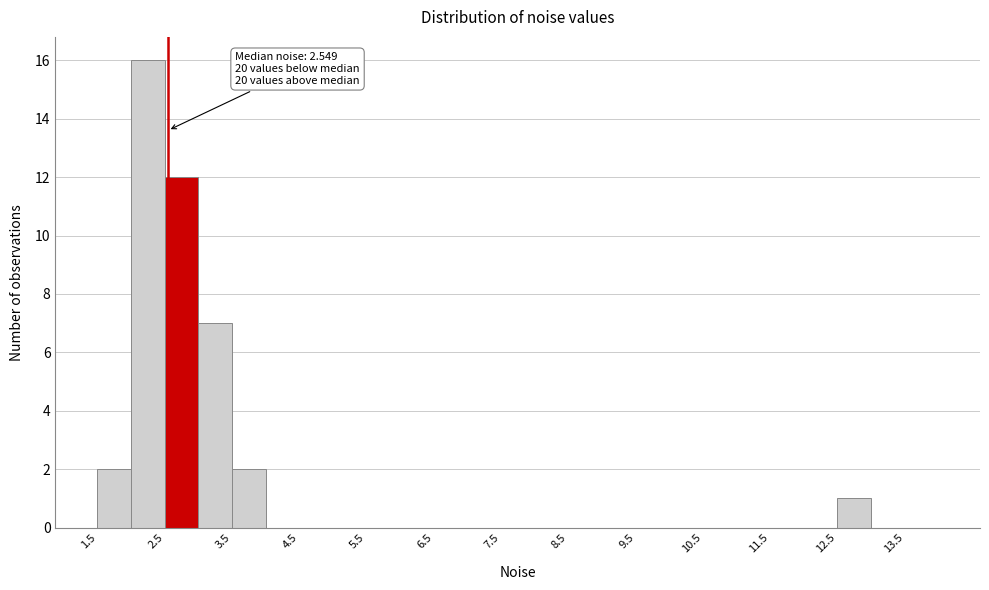

Over which range of the x-axis is the bar tallest?

2.0 to 2.5